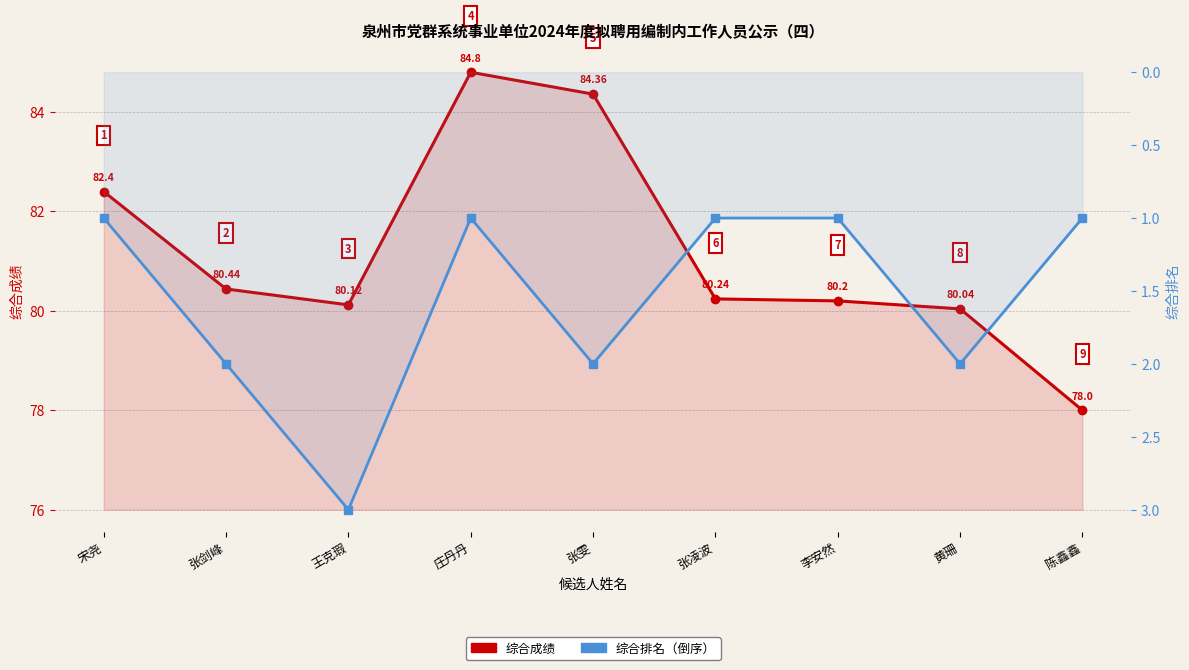

What is the minimum value for 综合成绩?

78.0